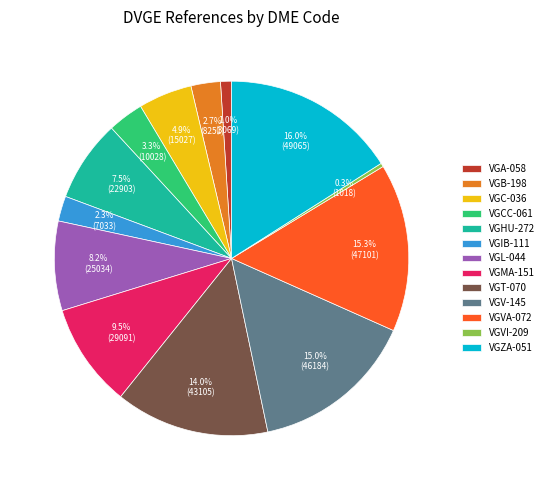

Which category has the smallest portion of the pie?

VGVI-209